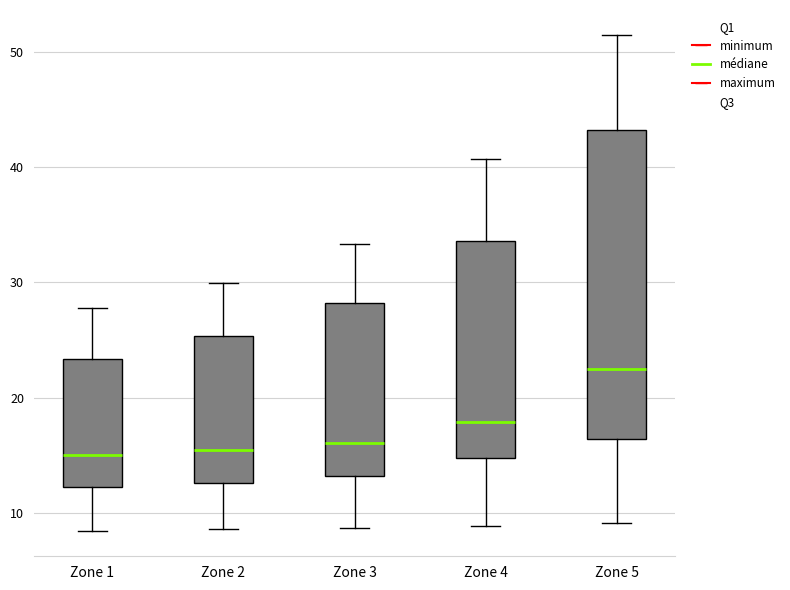

Reading left to right, read every box against the y-axis: the position of its median line, the range the box covers, and the ends of its whiskers. The values are not printed on the chart, so give them approximately, as read against the axis.

Zone 1: median 15, box 12 to 23, whiskers 8 to 28
Zone 2: median 15, box 13 to 25, whiskers 9 to 30
Zone 3: median 16, box 13 to 28, whiskers 9 to 33
Zone 4: median 18, box 15 to 34, whiskers 9 to 41
Zone 5: median 22, box 16 to 43, whiskers 9 to 51